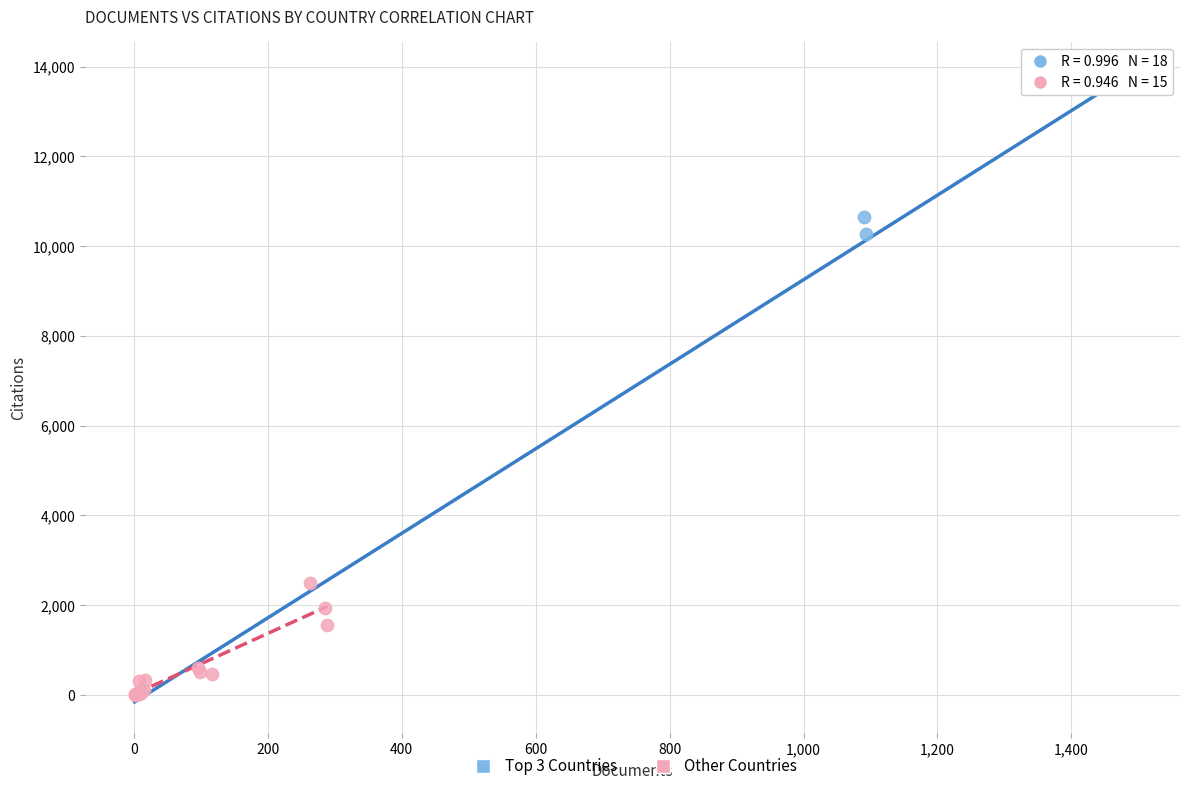

What are all the series names shown in the legend?

Top 3 Countries, Other Countries